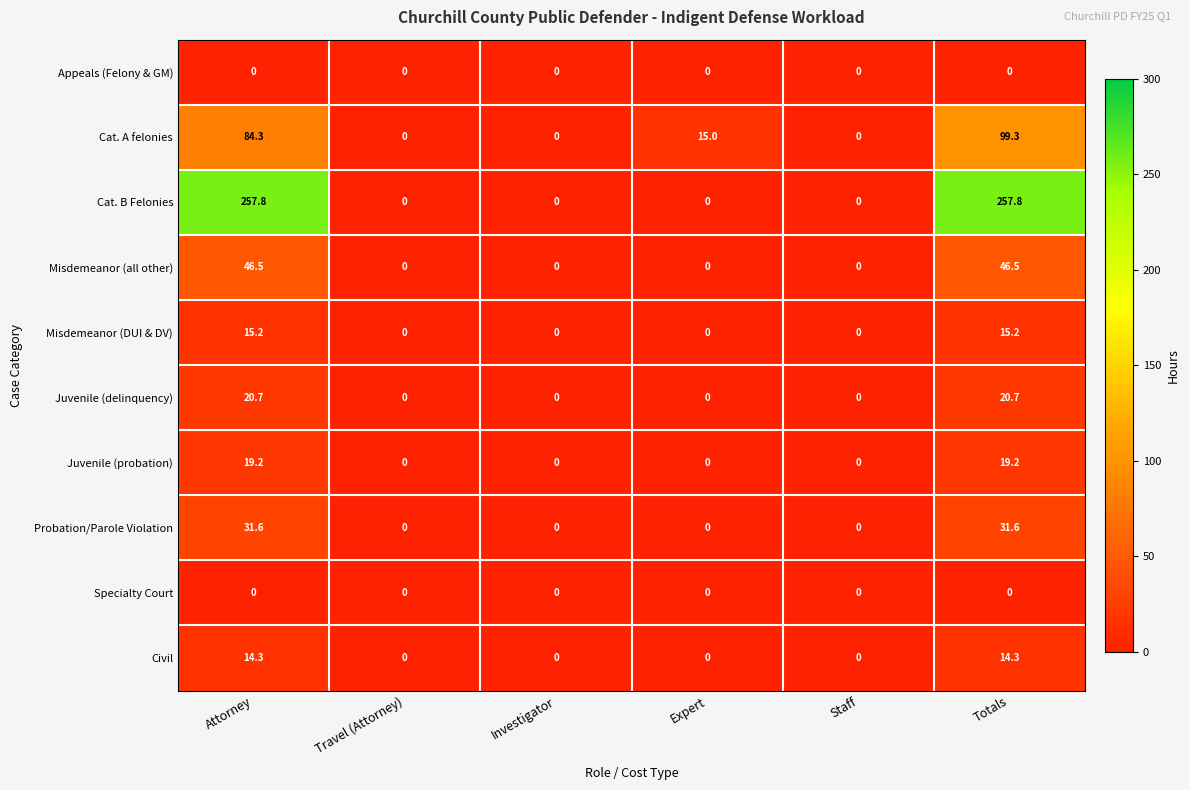

What is the maximum value for Cat. B Felonies?

257.8